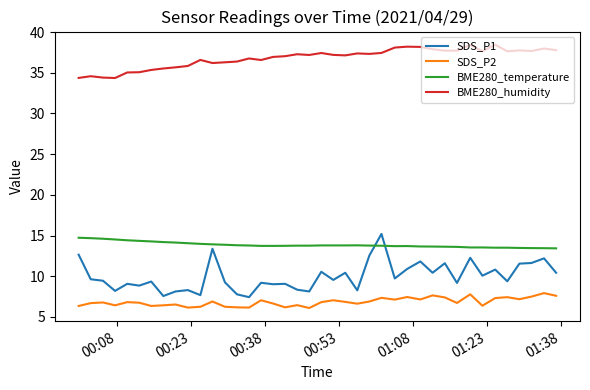

Does the chart have visible grid lines?

No